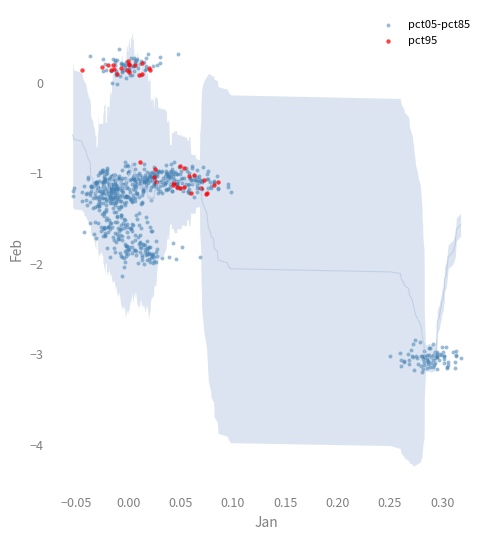

Which series reaches the maximum Y coordinate?

pct05-pct85